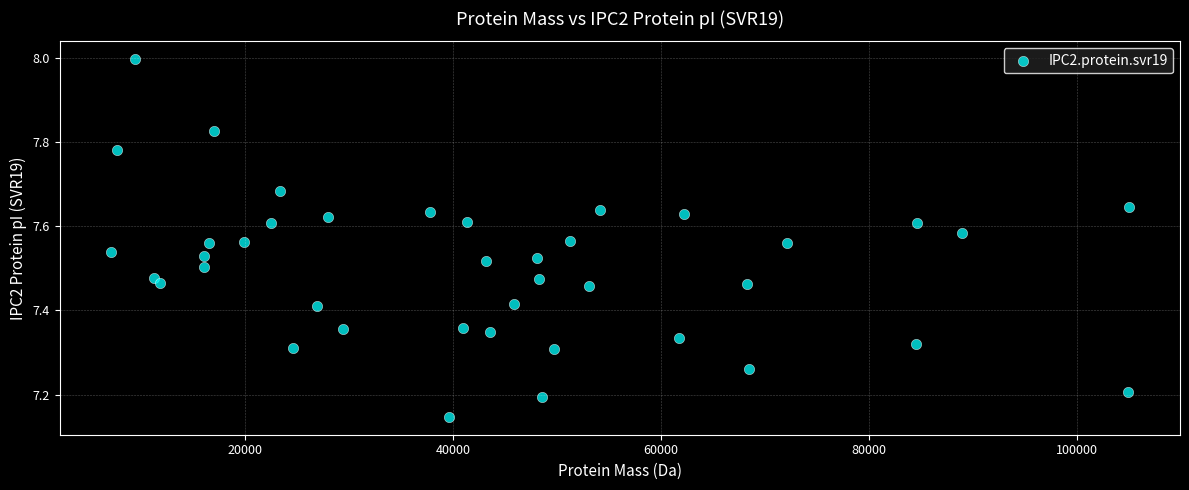

What is the range of X values (max minus min)?

97928.9